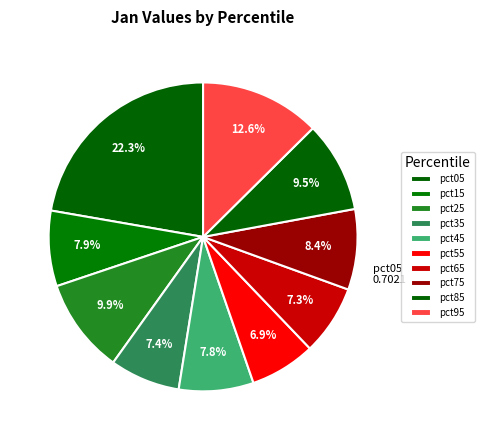

Is there a majority slice in this chart?

No